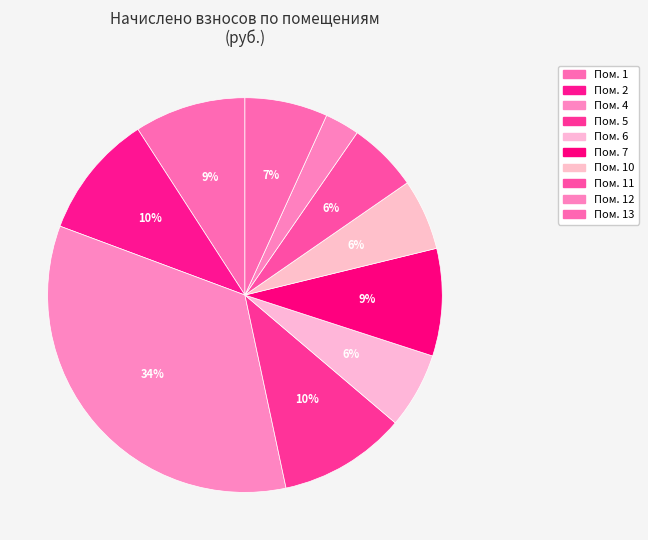

How many segments does this pie chart have?

10